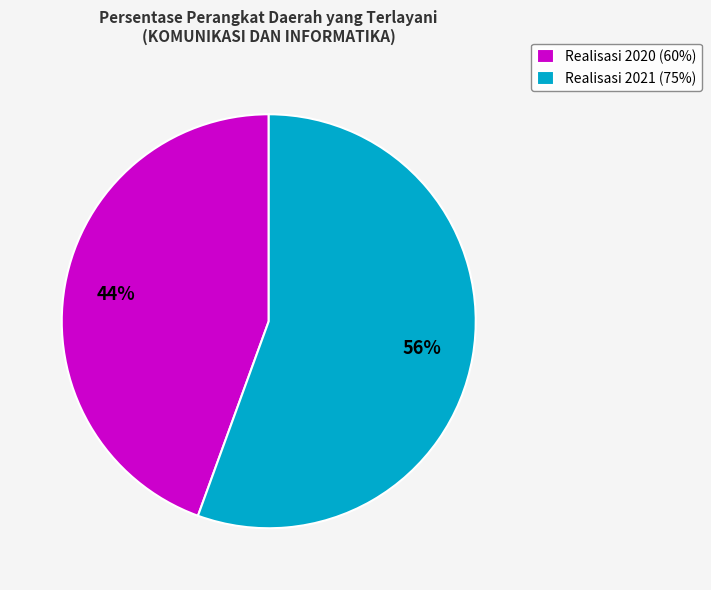

Which slice represents more than half of the pie?

Realisasi 2021 (75%)